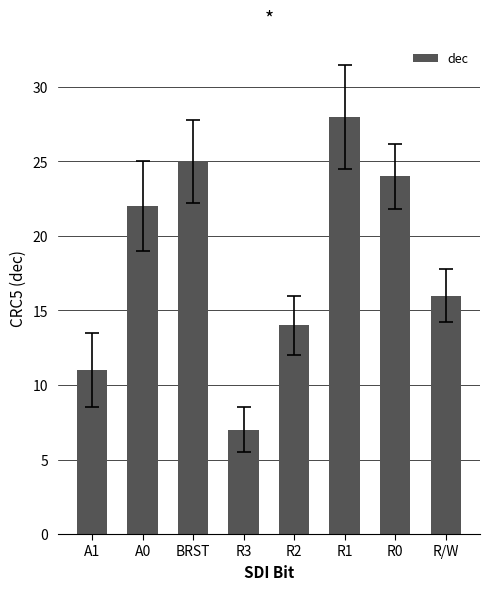

Where is the data nearest to the value 17?

R/W